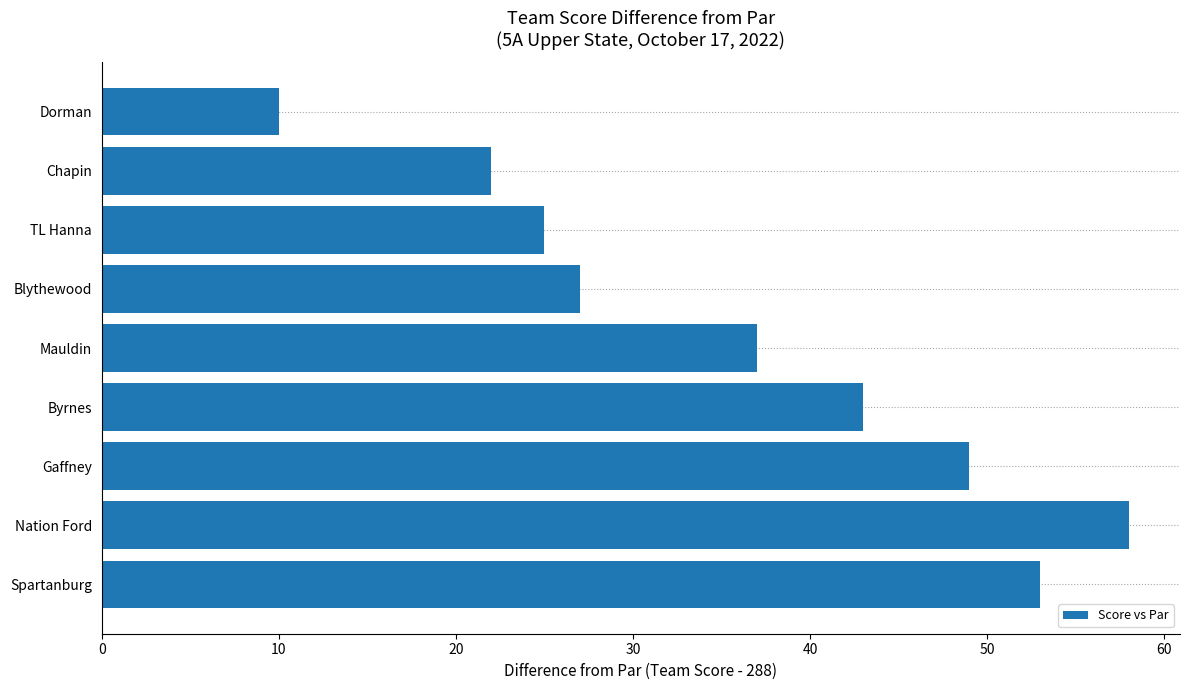

How many bars are there in total?

9